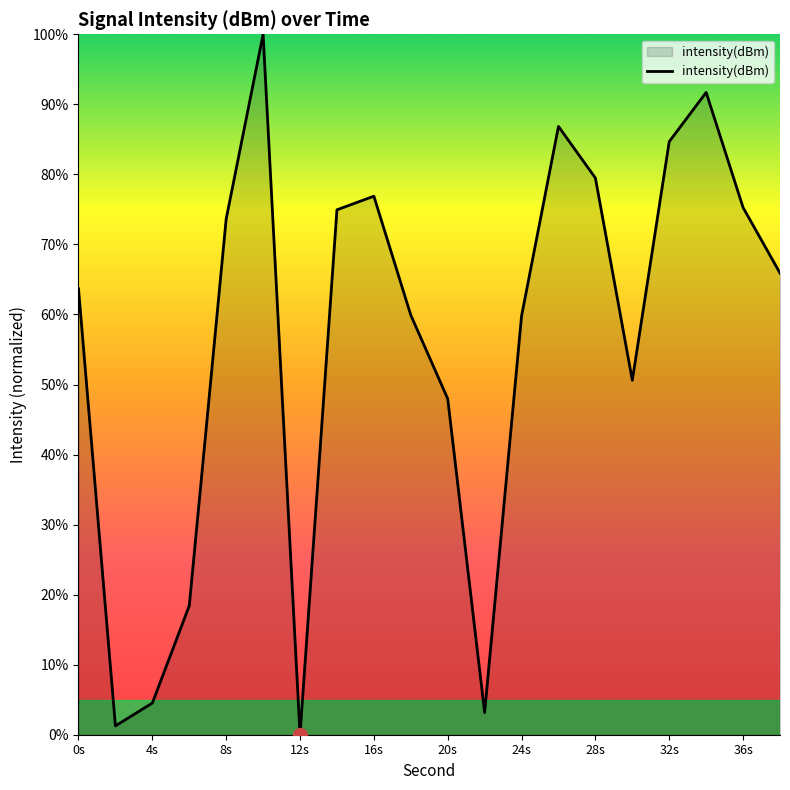

What is the greatest value displayed?

100.0